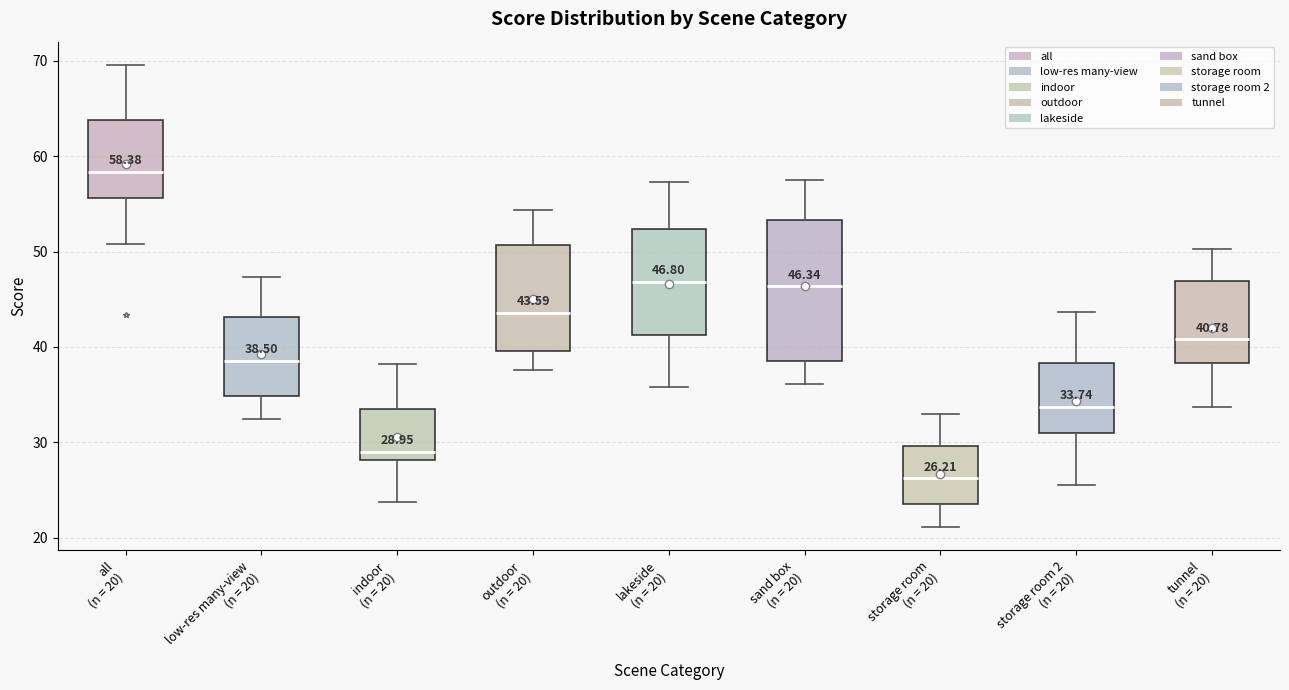

Comparing the boxes themselves (not the whiskers), which one is the tallest?

sand box (n = 20)